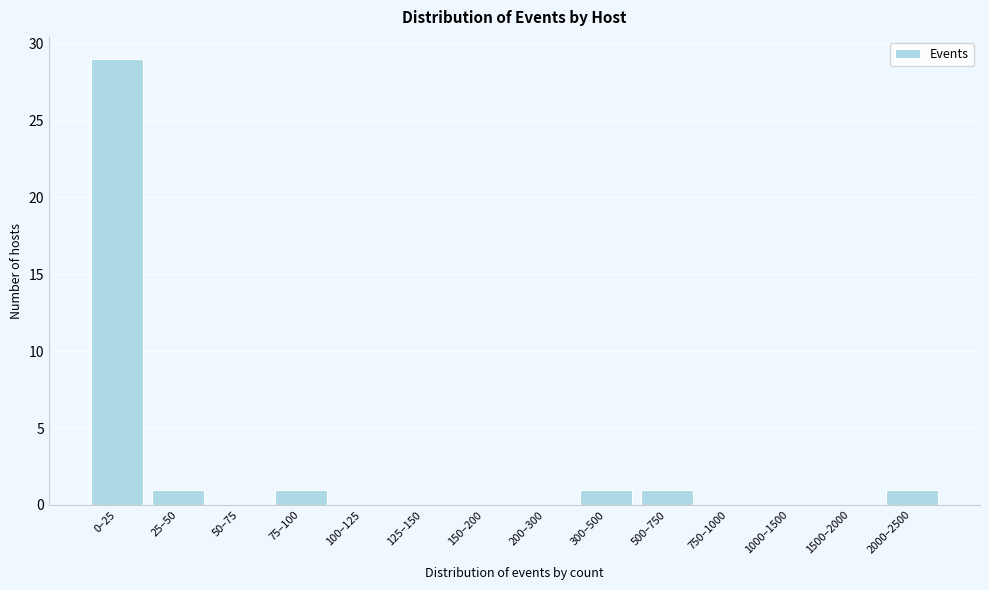

Reading right to left, extract all data points from this chart.

2000–2500=1	1500–2000=0	1000–1500=0	750–1000=0	500–750=1	300–500=1	200–300=0	150–200=0	125–150=0	100–125=0	75–100=1	50–75=0	25–50=1	0–25=29